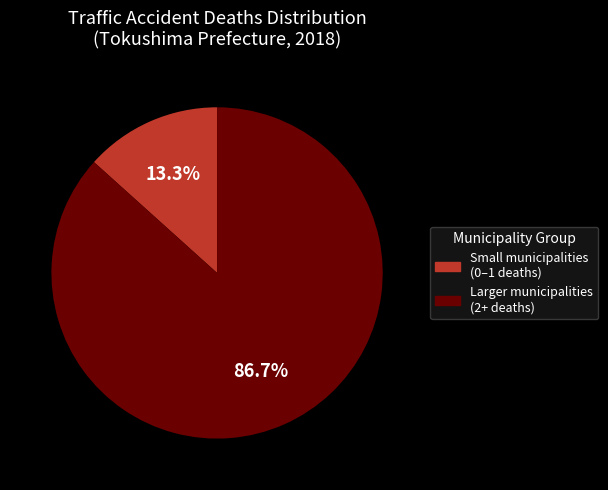

Does any single category account for the majority?

Yes